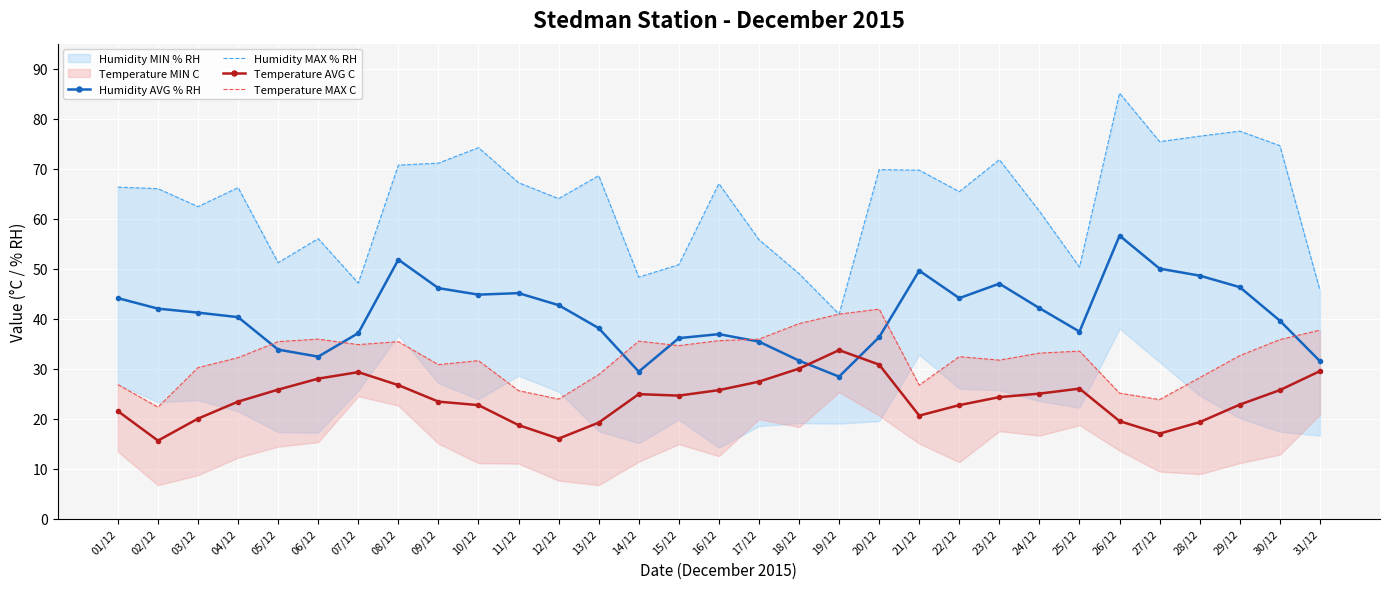

Is it true that Humidity MAX % RH equals 40.9 at 19/12?

True